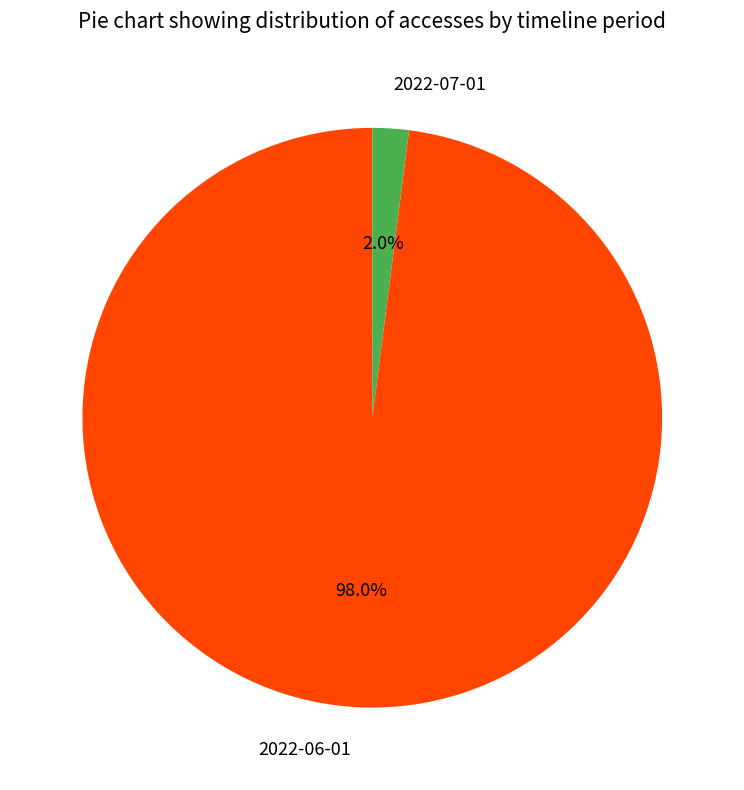

To the nearest percent, what percentage of the pie is 2022-06-01?

98%